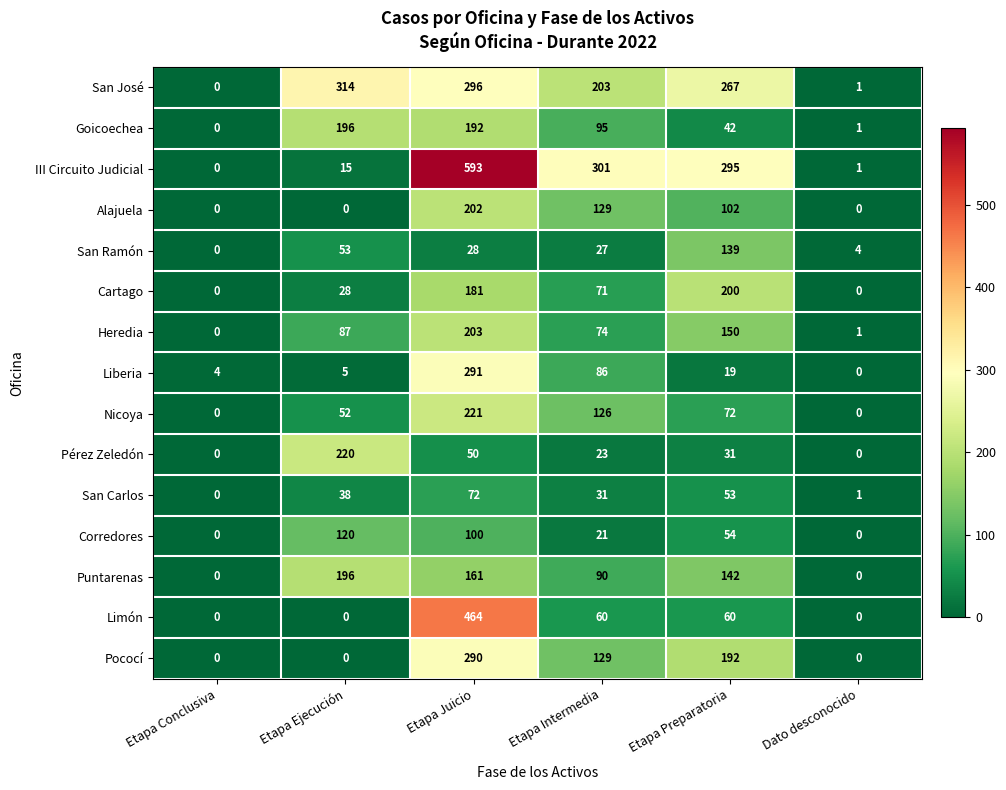

At Etapa Juicio, list the series in order from smallest to largest.

San Ramón, Pérez Zeledón, San Carlos, Corredores, Puntarenas, Cartago, Goicoechea, Alajuela, Heredia, Nicoya, Pococí, Liberia, San José, Limón, III Circuito Judicial